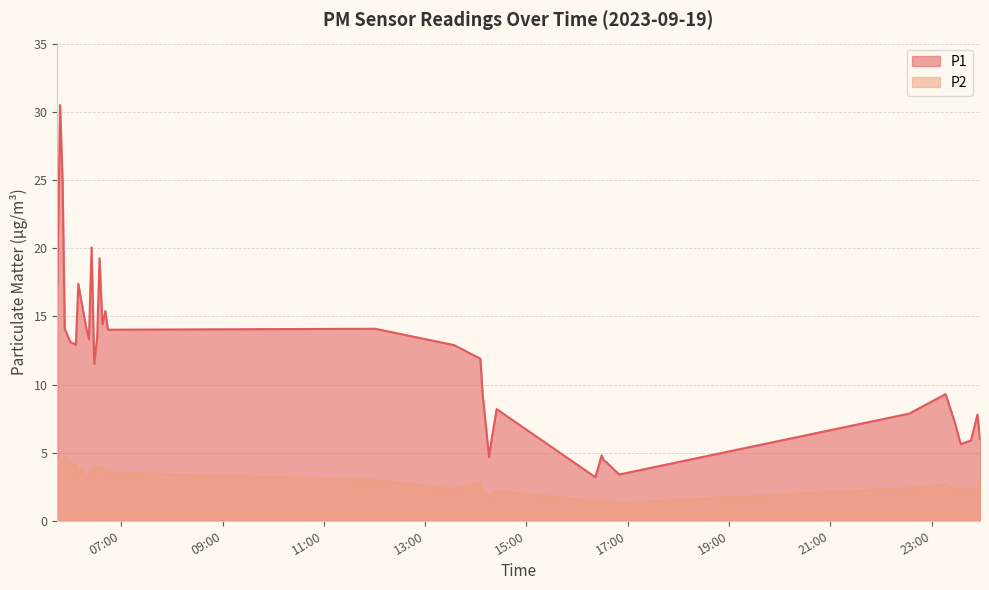

True or false: P2 has more than 2 interior local peaks.

True